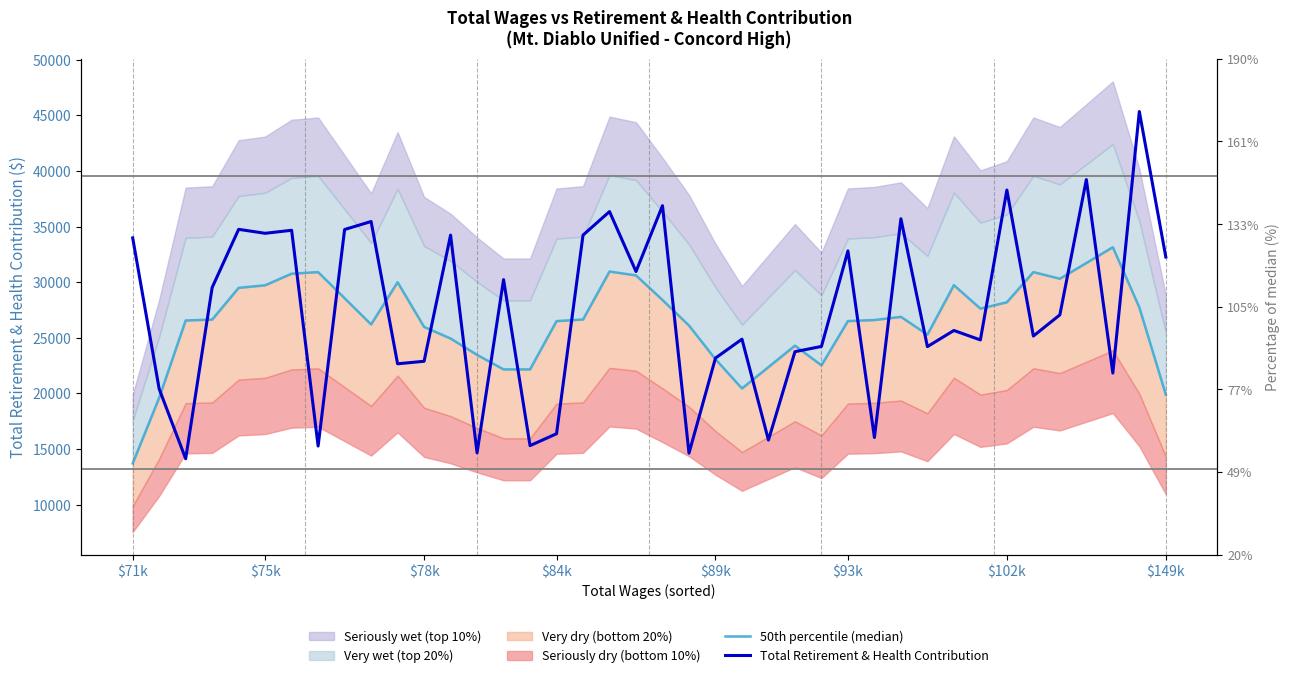

True or false: 50th percentile (median) has a value of 28397.8 at 20.

True